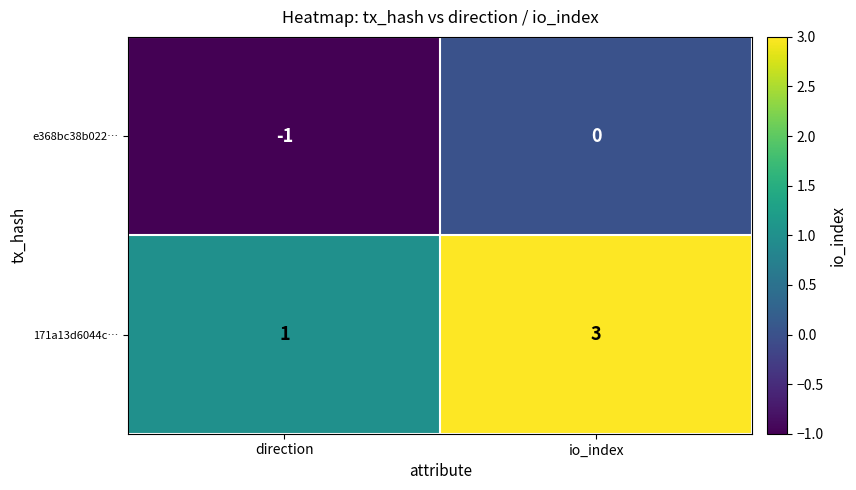

What is the difference between the highest and lowest values at io_index?

3